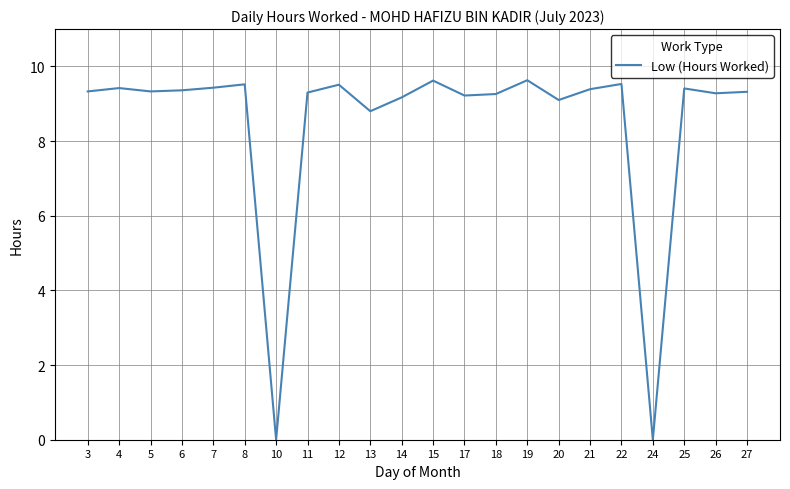

Between 22 and 17, which is larger?

22